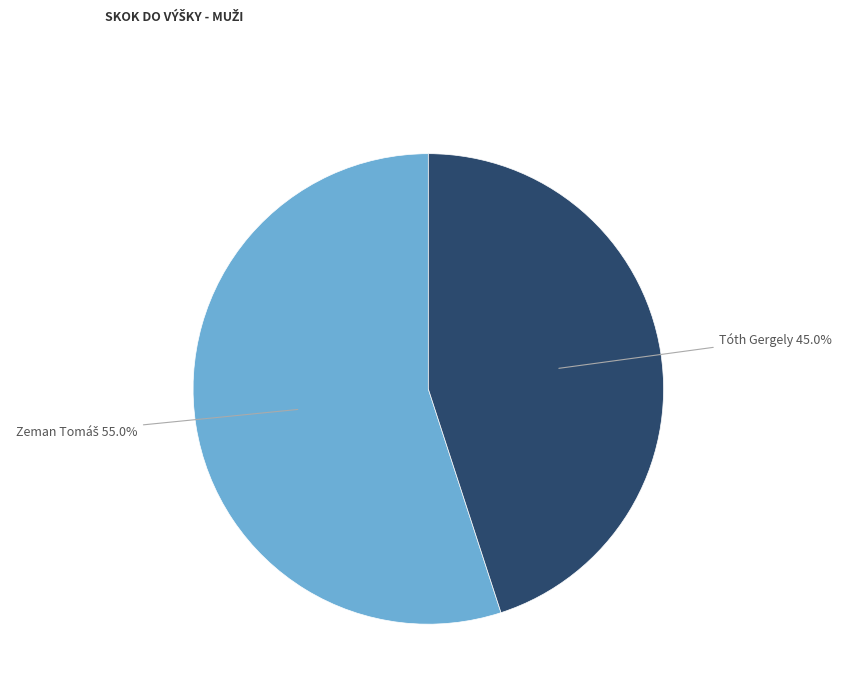

Is there a majority slice in this chart?

Yes